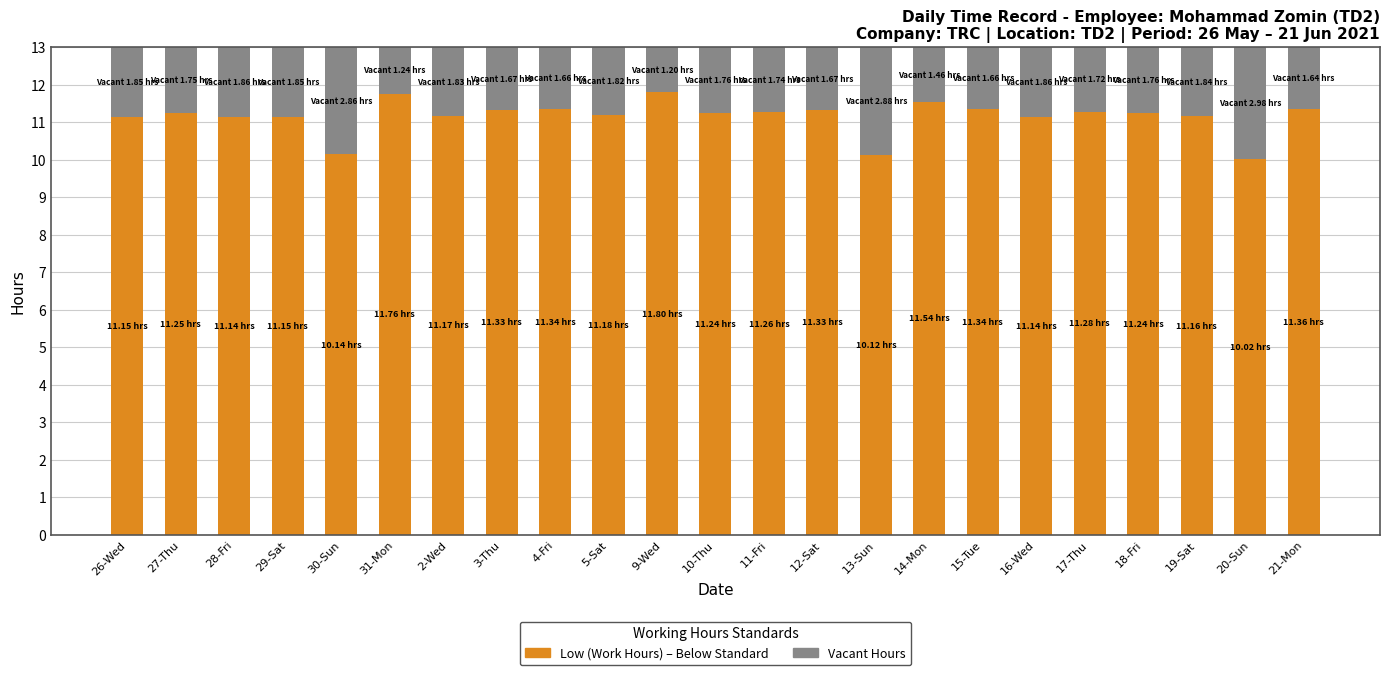

What is the total value across all series at 13-Sun?

13.0